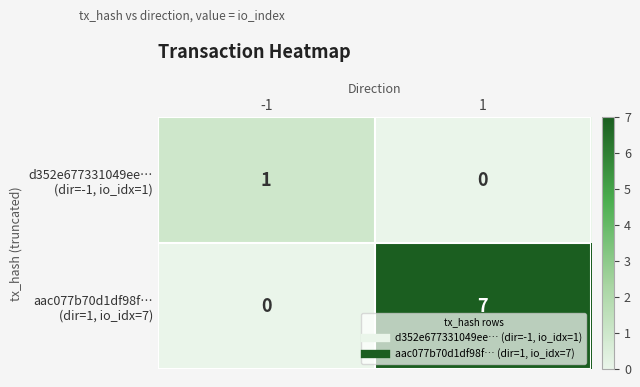

What is the total value across all series at 1?

7